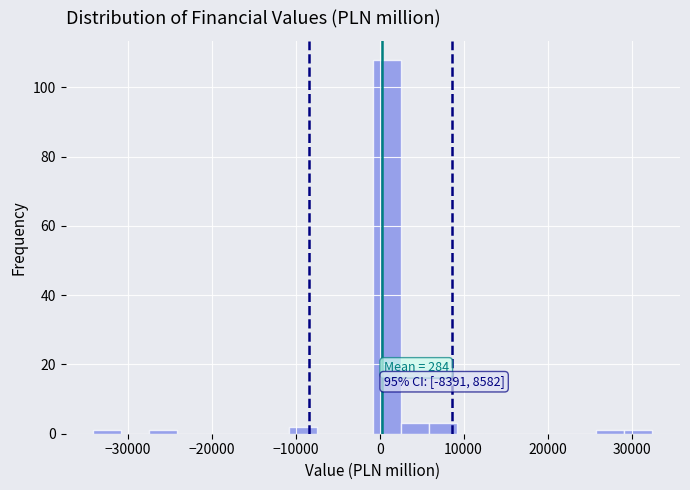

Around what value on the x-axis is the tallest bar? Give the approximate position of its centre, as read against the axis.

1000